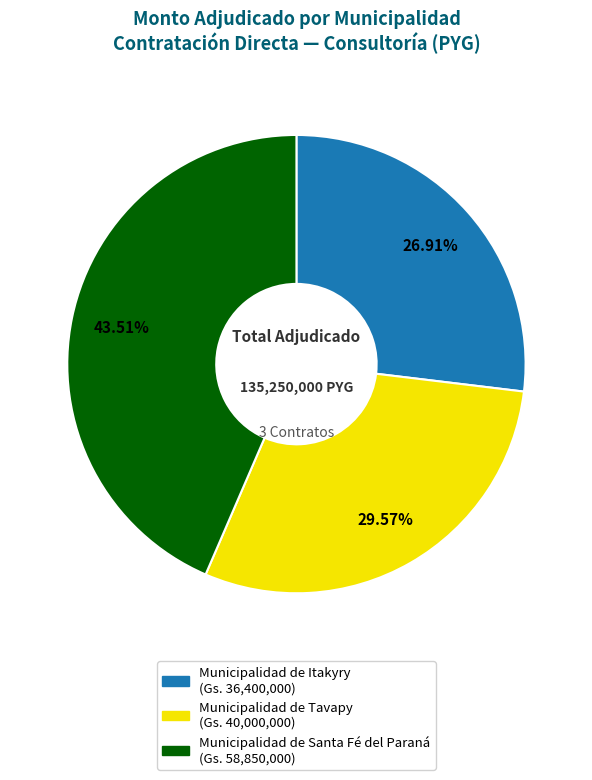

What is the largest slice in the pie chart?

Municipalidad de Santa Fé del Paraná